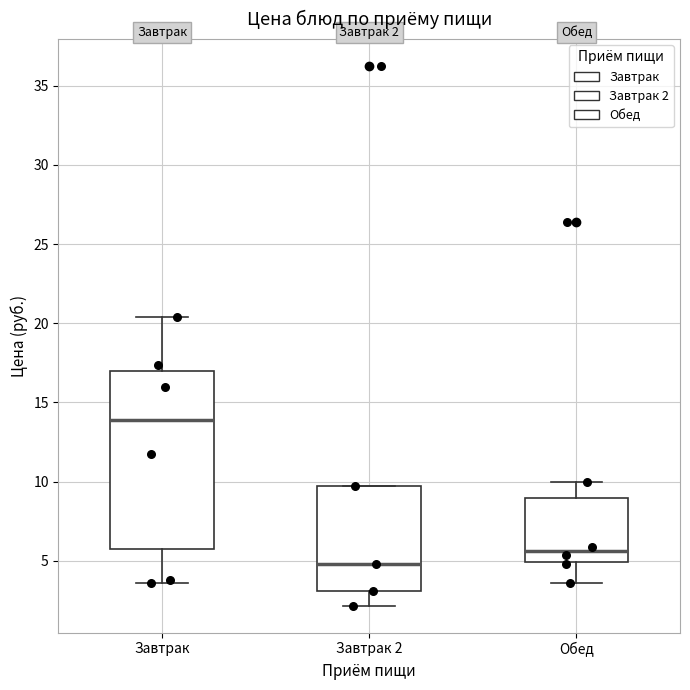

Which box's median line is the highest?

Завтрак